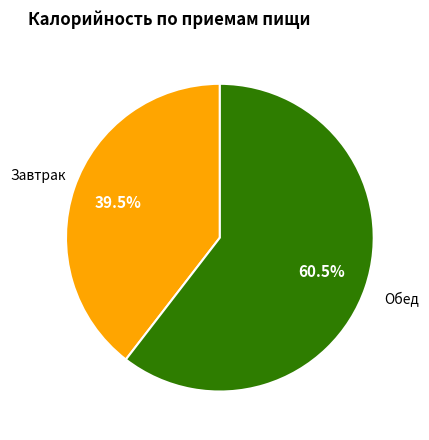

Between Обед and Завтрак, which is larger?

Обед